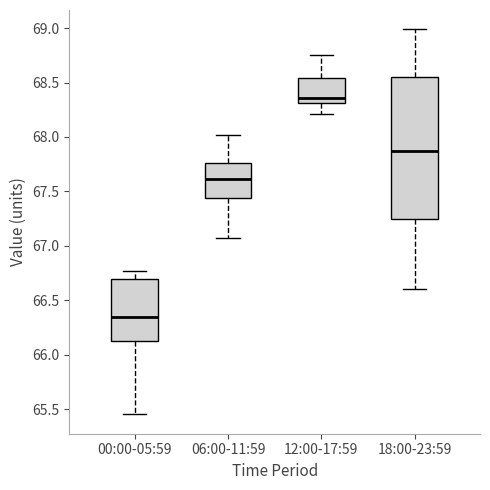

Reading left to right, transcribe this box plot: for each box, give where its median line is, the range the box spans, and where its two whiskers end, as read against the y-axis. The values are not printed on the chart, so give them approximately, as read against the axis.

00:00-05:59: median 66.35, box 66.15 to 66.70, whiskers 65.45 to 66.75
06:00-11:59: median 67.60, box 67.45 to 67.75, whiskers 67.05 to 68.00
12:00-17:59: median 68.35, box 68.30 to 68.55, whiskers 68.20 to 68.75
18:00-23:59: median 67.90, box 67.25 to 68.55, whiskers 66.60 to 69.00